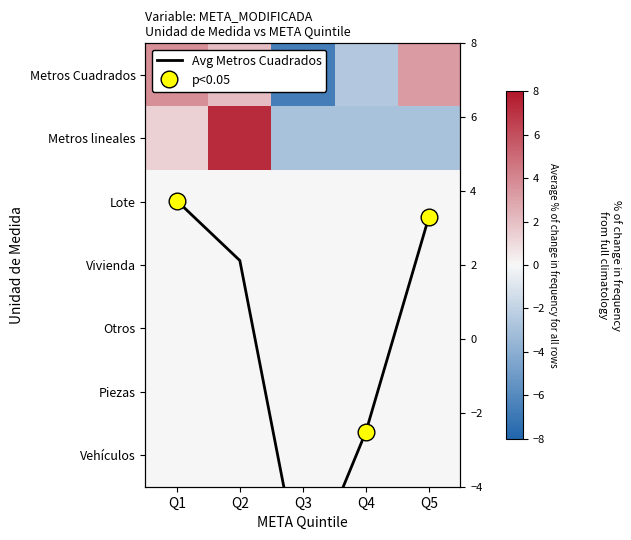

At Q4, list the series in order from largest to smallest.

Lote, Vivienda, Otros, Piezas, Vehículos, Metros Cuadrados, Avg Metros Cuadrados, Metros lineales